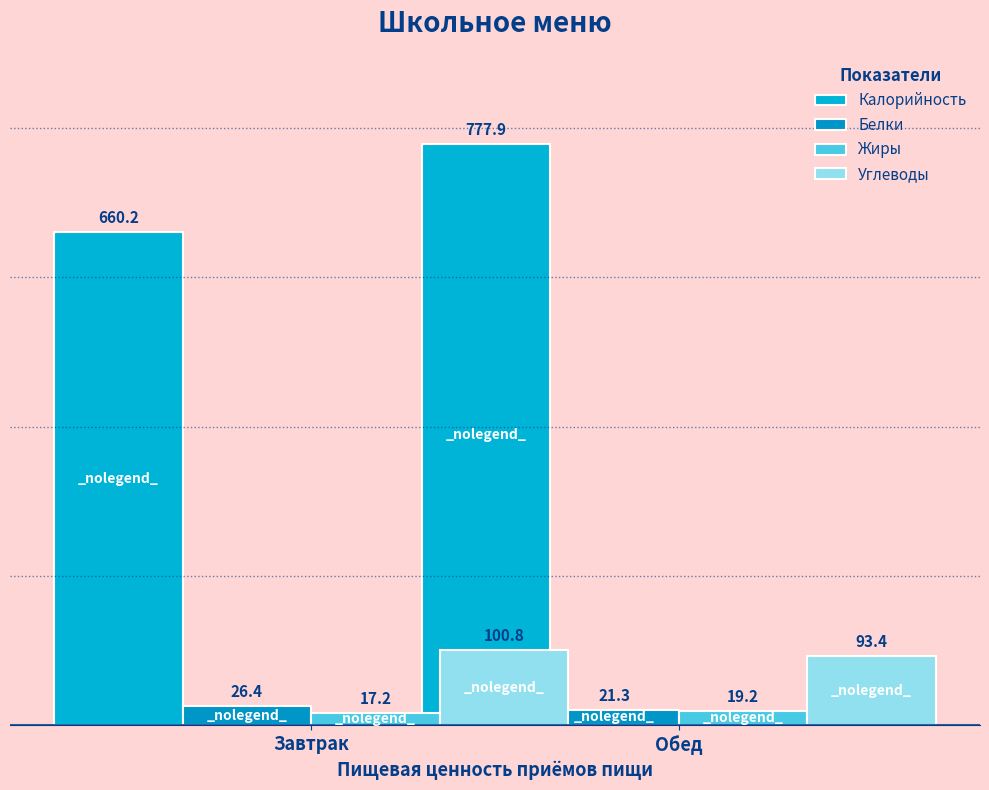

How many values in the Углеводы series exceed 100?

1